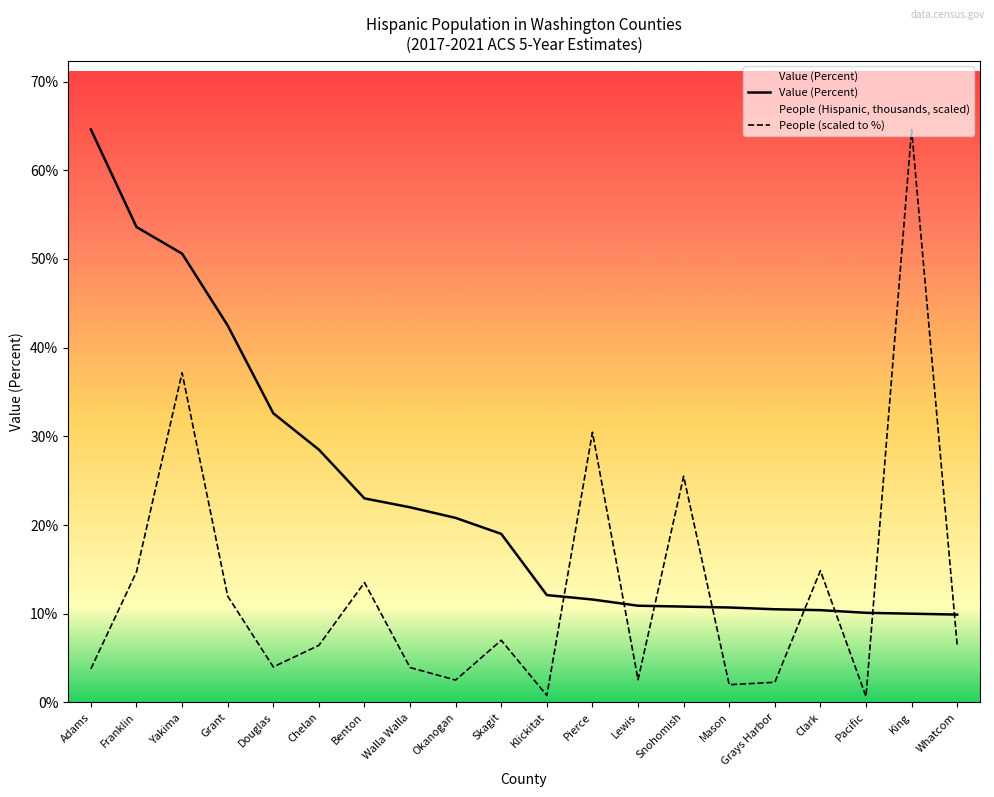

At which category does the chart reach its minimum across all series?

Pacific